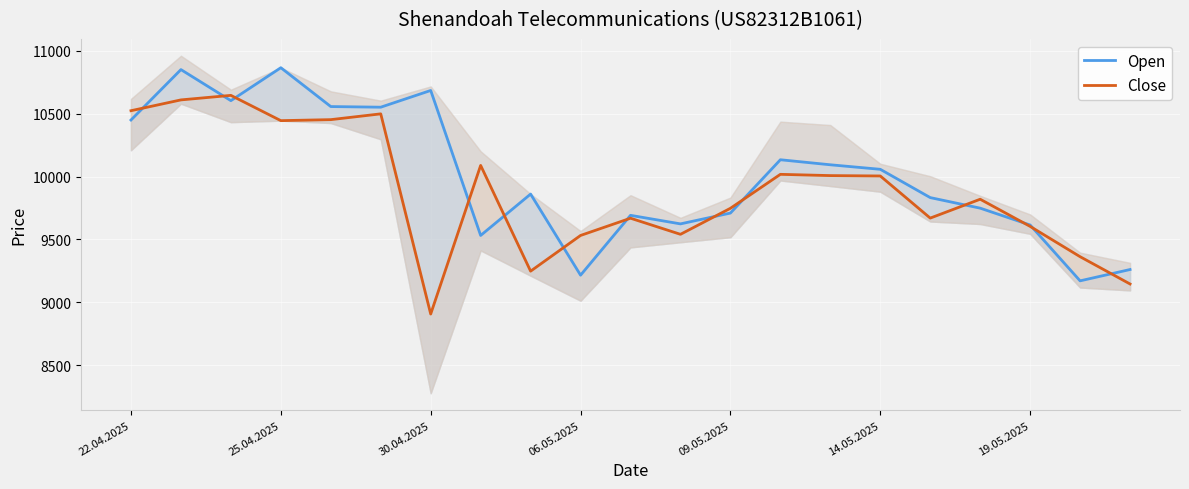

Where is Close nearest to the value 9776?

09.05.2025